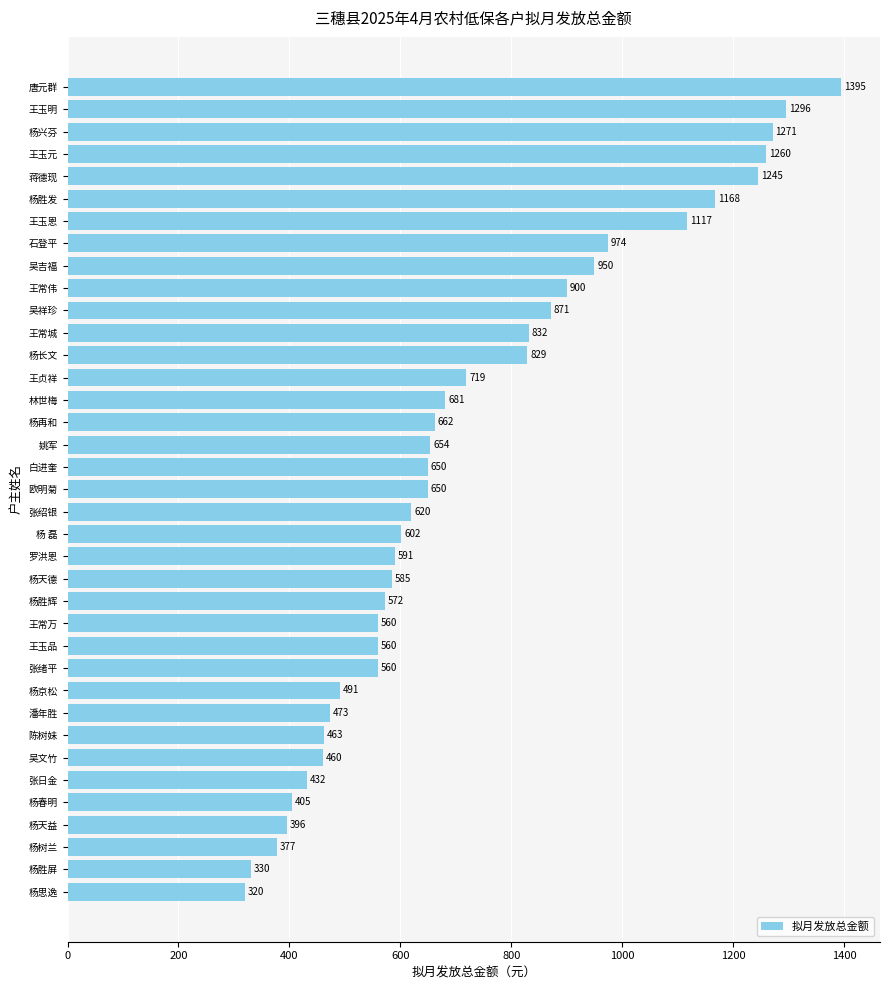

Reading bottom to top, list all the values displayed in this chart.

杨思逸=320	杨胜屏=330	杨树兰=377	杨天益=396	杨春明=405	张日金=432	吴文竹=460	陈树妹=463	潘年胜=473	杨京松=491	张绪平=560	王玉品=560	王常万=560	杨胜辉=572	杨天德=585	罗洪恩=591	杨 磊=602	张绍银=620	欧明菊=650	白进奎=650	姚军=654	杨再和=662	林世梅=681	王贞祥=719	杨长文=829	王常城=832	吴祥珍=871	王常伟=900	吴吉福=950	石登平=974	王玉恩=1117	杨胜发=1168	蒋德现=1245	王玉元=1260	杨兴芬=1271	王玉明=1296	唐元群=1395